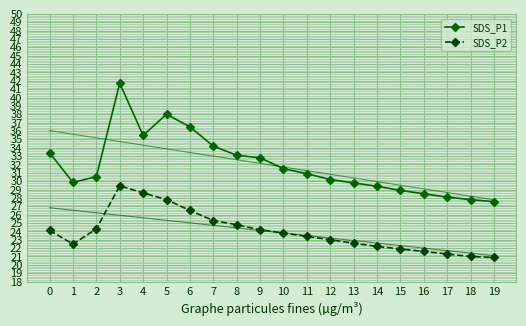

Which has a higher value, 1 or 5?

5